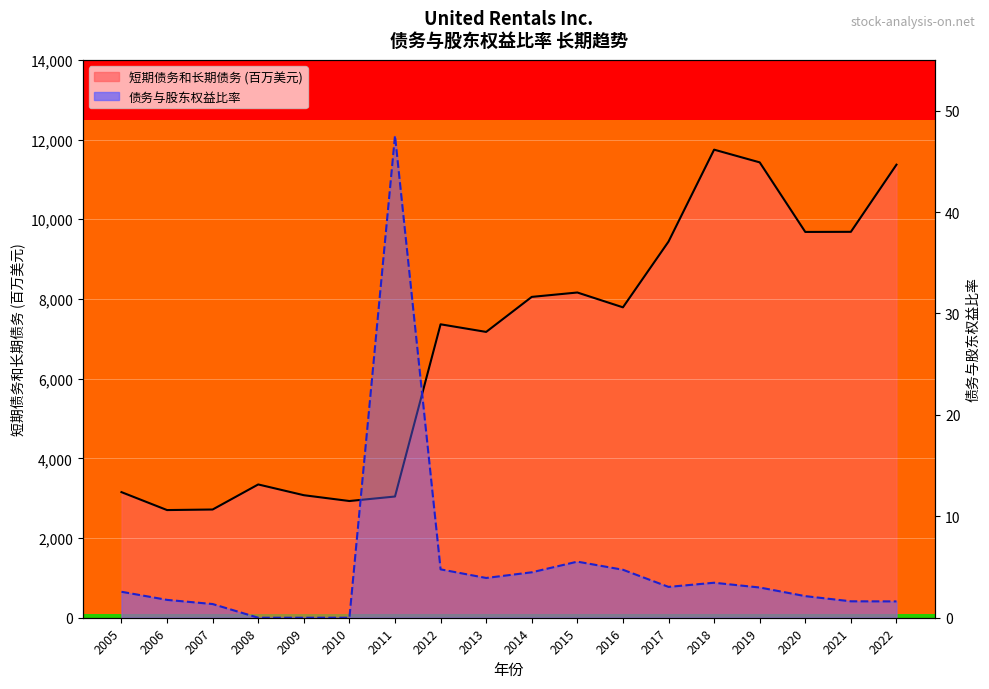

List the series in order of their overall mean, lowest first.

债务与股东权益比率, 短期债务和长期债务